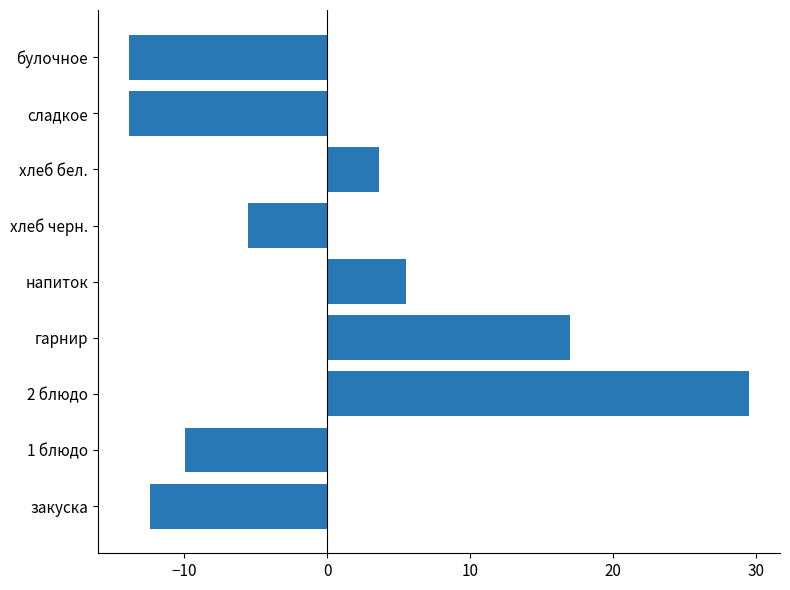

What is the smallest value displayed?

-13.9